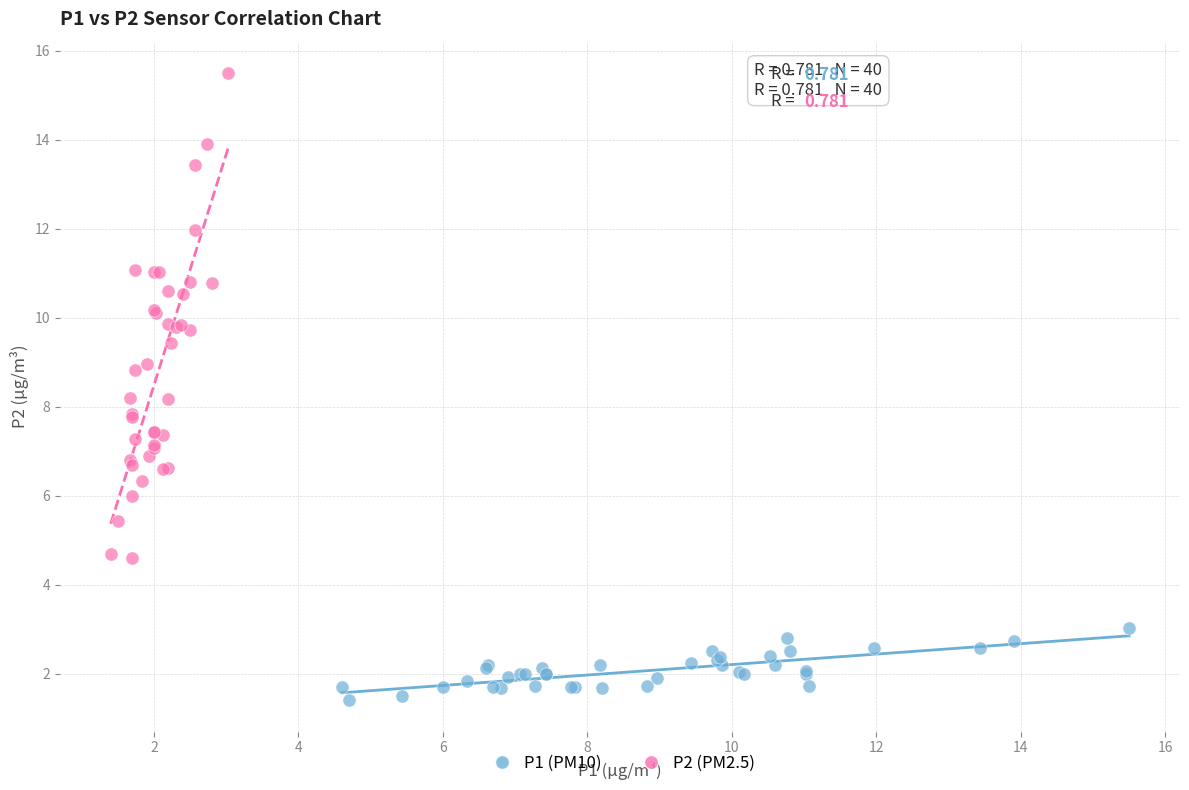

Which series reaches the minimum Y coordinate?

P1 (PM10)